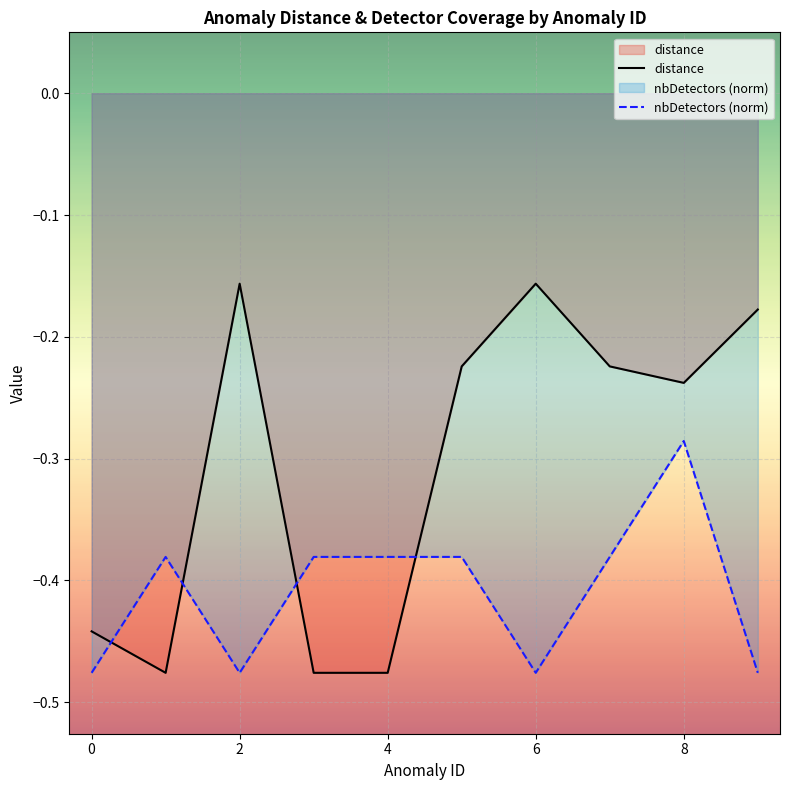

What is the difference between the second highest and minimum values in the distance series?

0.3